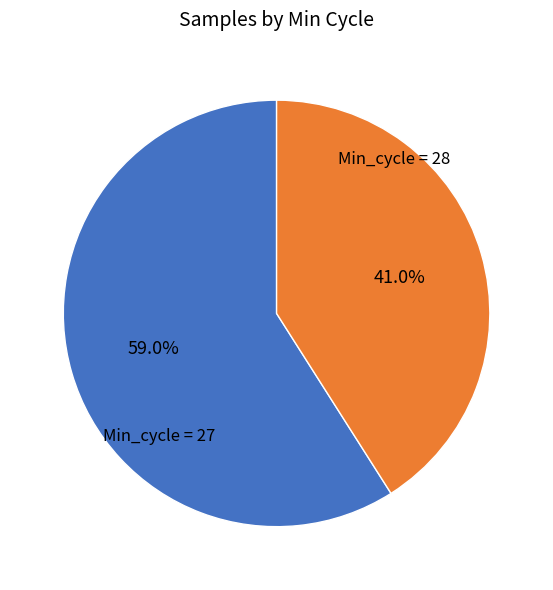

Count the number of slices in the pie.

2